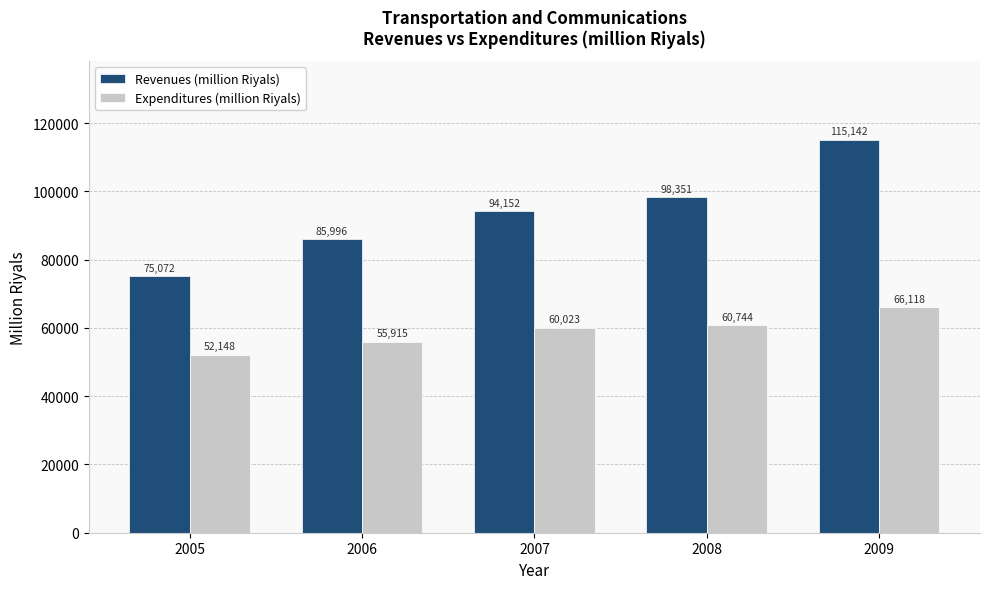

Are the bars grouped side by side (vs. stacked)?

Yes